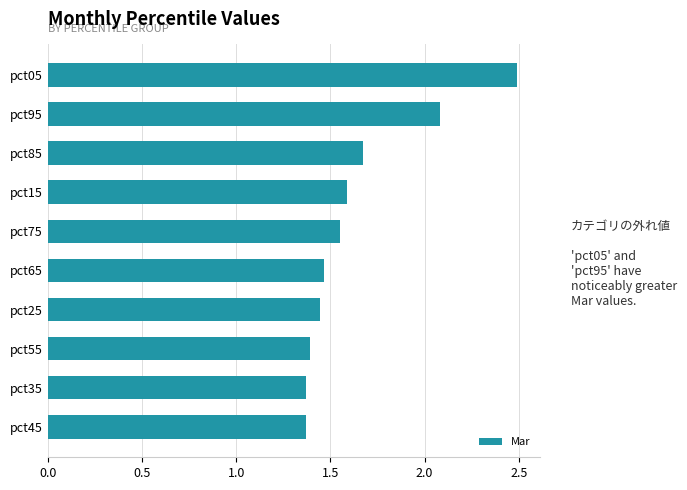

What is the change in value from pct45 to pct85?

+0.3